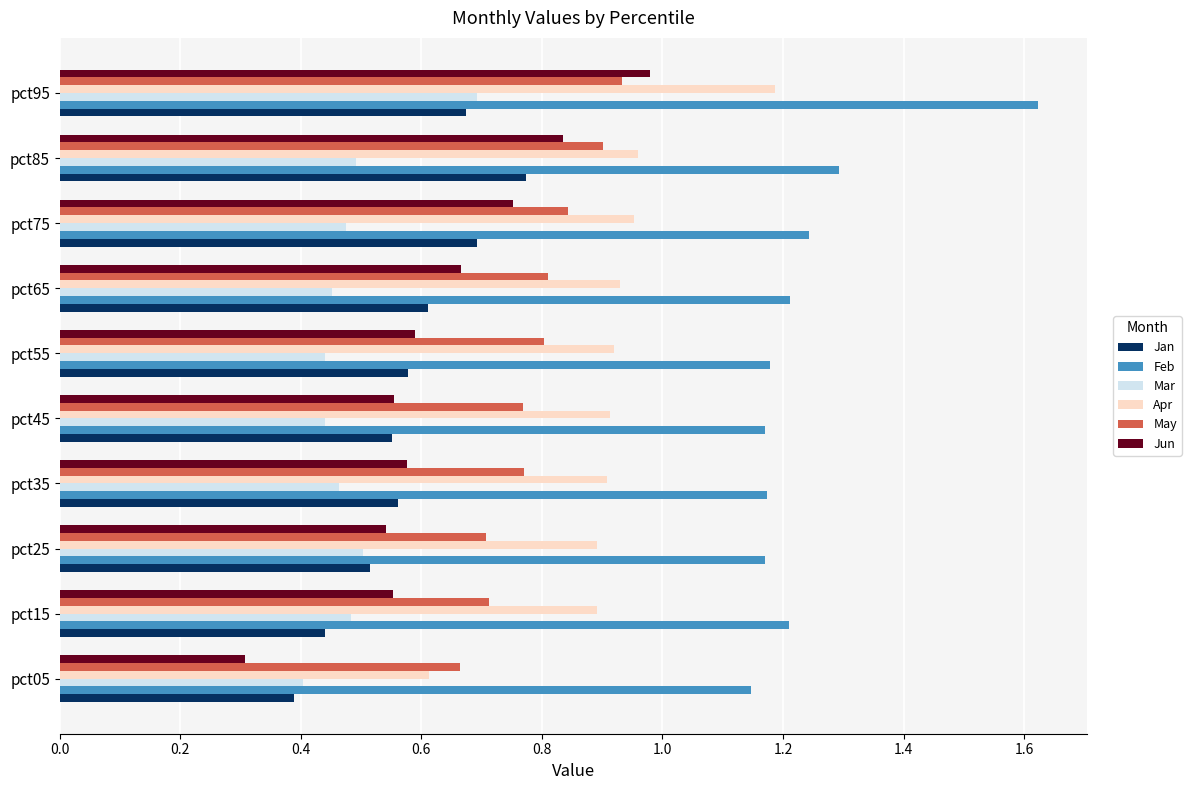

The value of May at pct15 is 0.3. True or false?

False